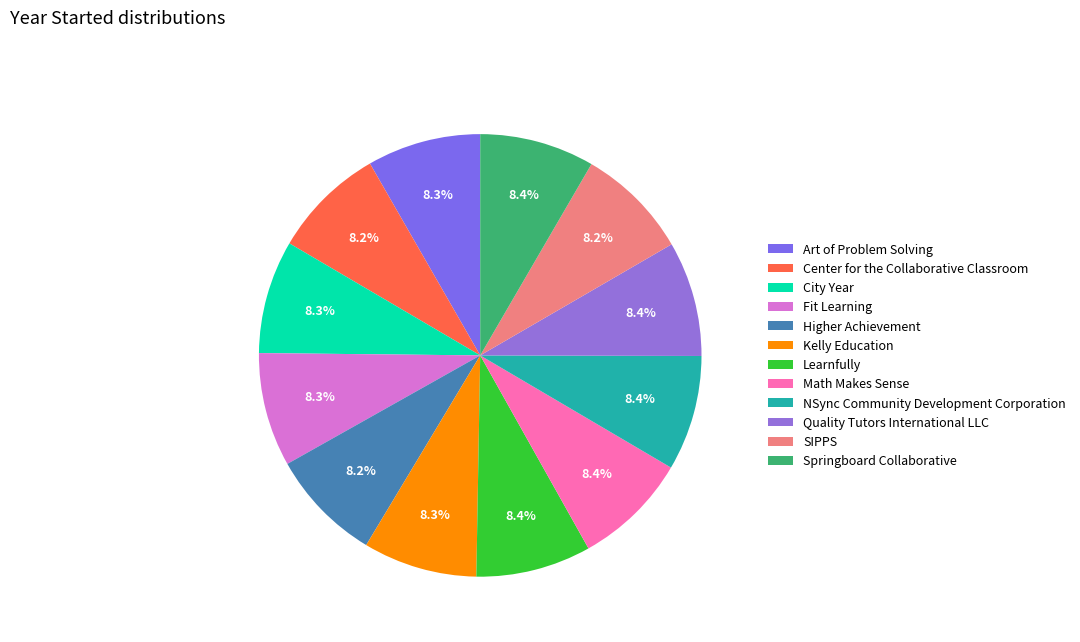

Which category has the biggest portion of the pie?

NSync Community Development Corporation